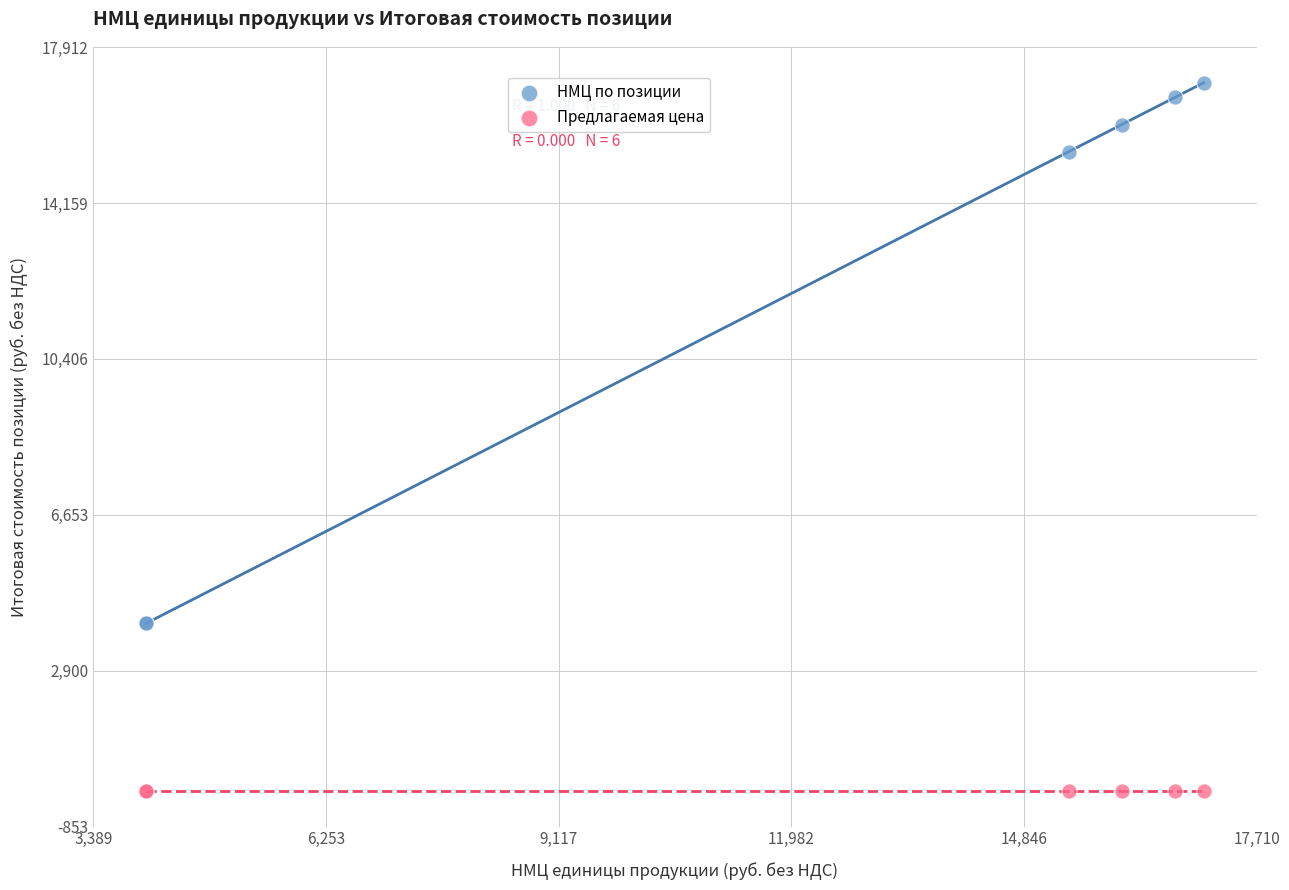

Which series reaches the maximum Y coordinate?

НМЦ по позиции